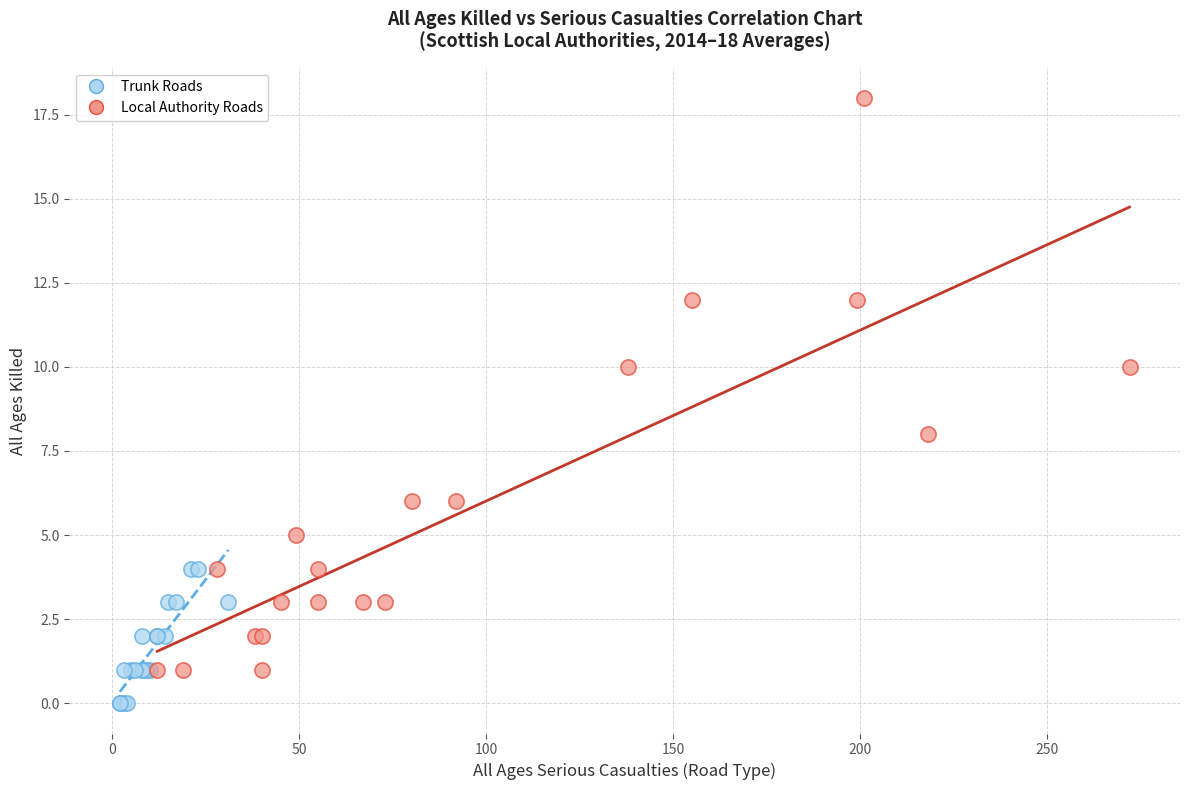

Which series reaches the minimum Y coordinate?

Trunk Roads